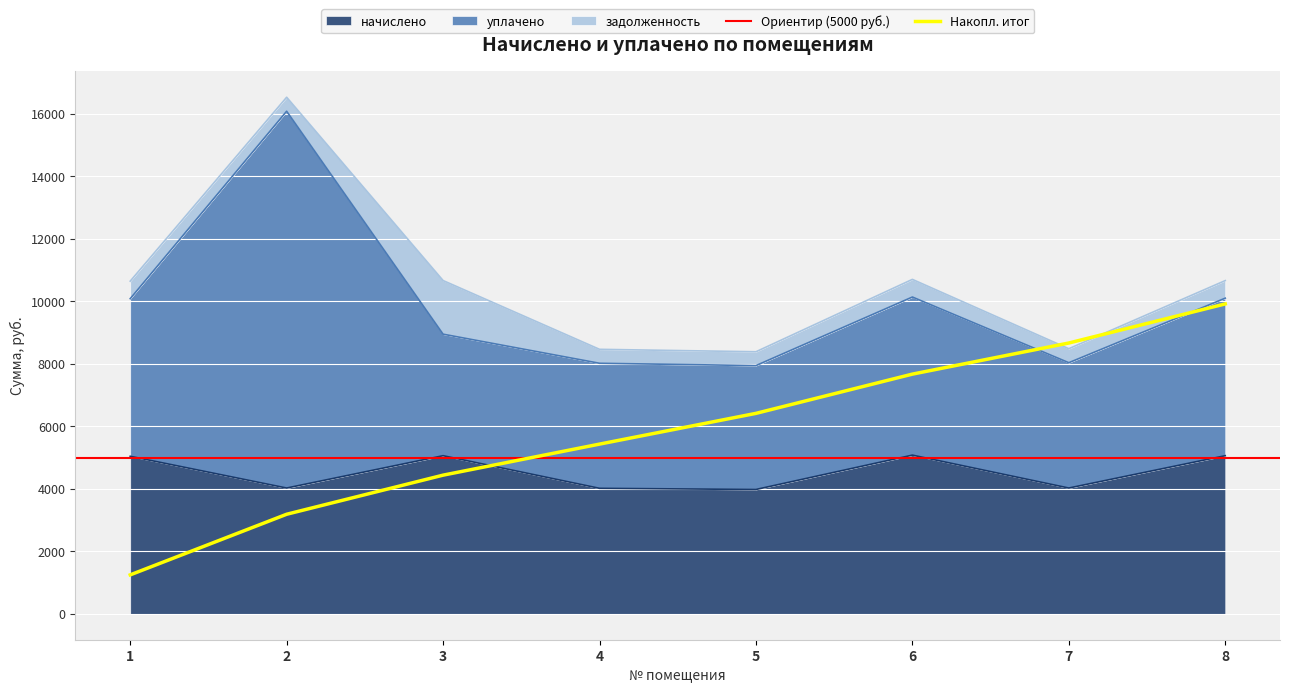

The value of начислено at 5 is 6035.4. True or false?

False